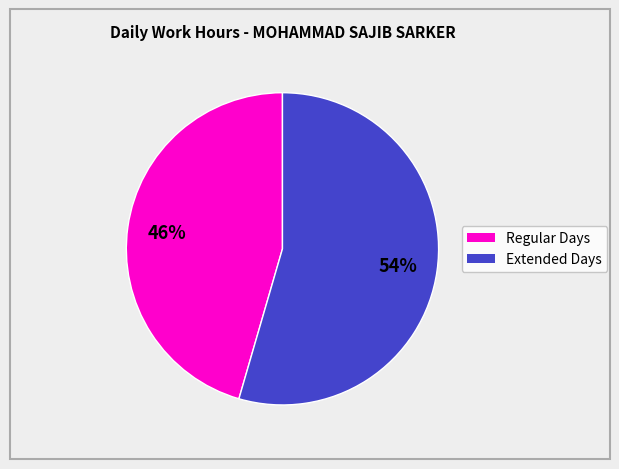

Is there a majority slice in this chart?

Yes